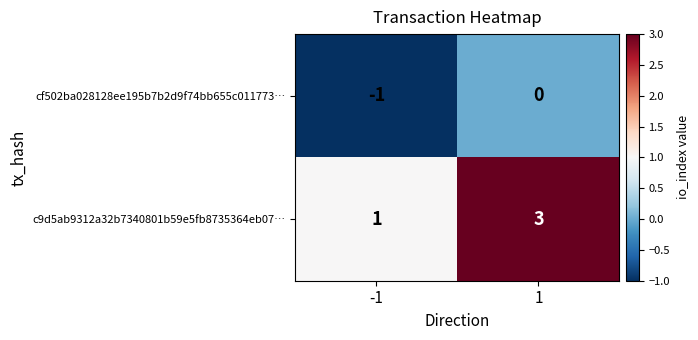

Reading left to right, extract all data points from this chart.

cf502ba028128ee195b7b2d9f74bb655c011773…: -1=-1	1=0
c9d5ab9312a32b7340801b59e5fb8735364eb07…: -1=1	1=3